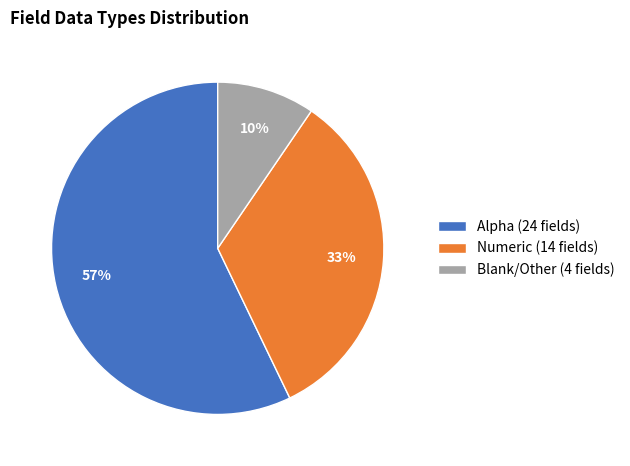

Rank the categories by value from lowest to highest.

Blank/Other (4 fields), Numeric (14 fields), Alpha (24 fields)